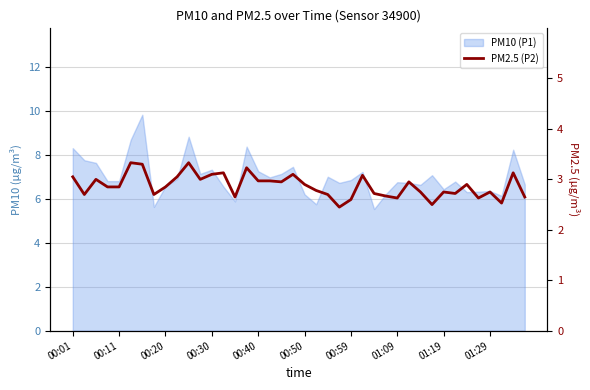

True or false: the data shows 2.8 at 01:29.

True